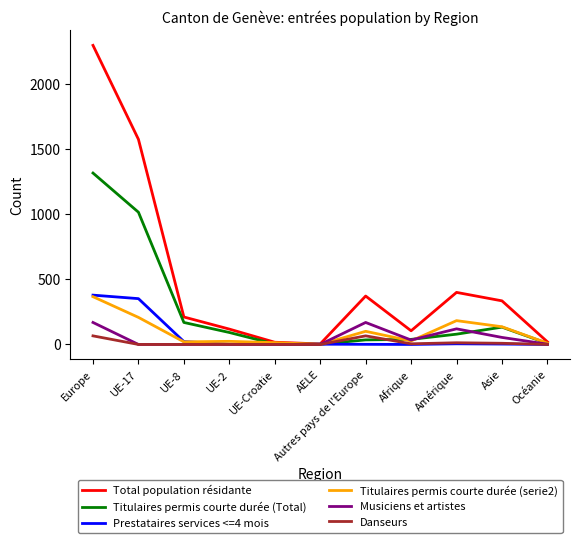

How many lines are shown in the chart?

6